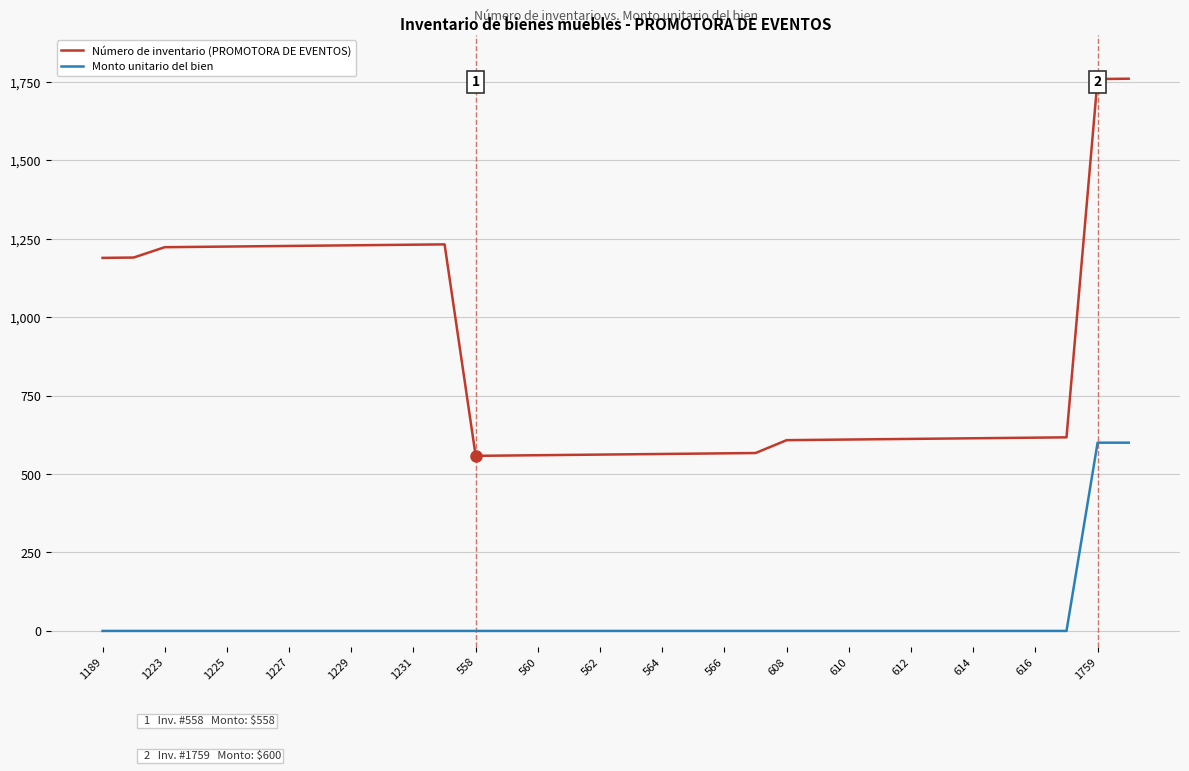

How many series are shown in this chart?

2